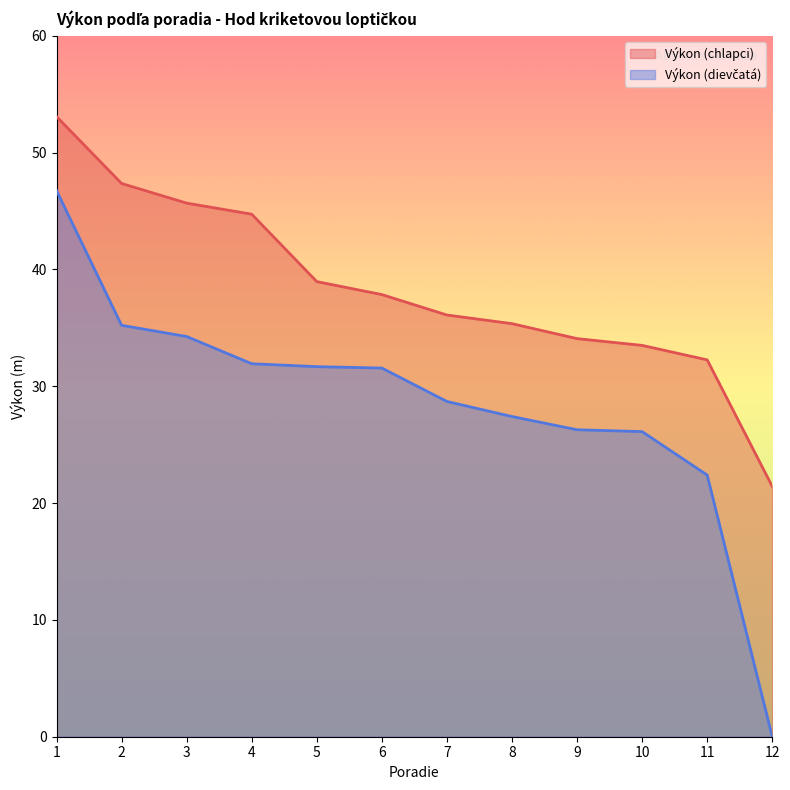

The Výkon (dievčatá) series shows 31.6 at 6. True or false?

True